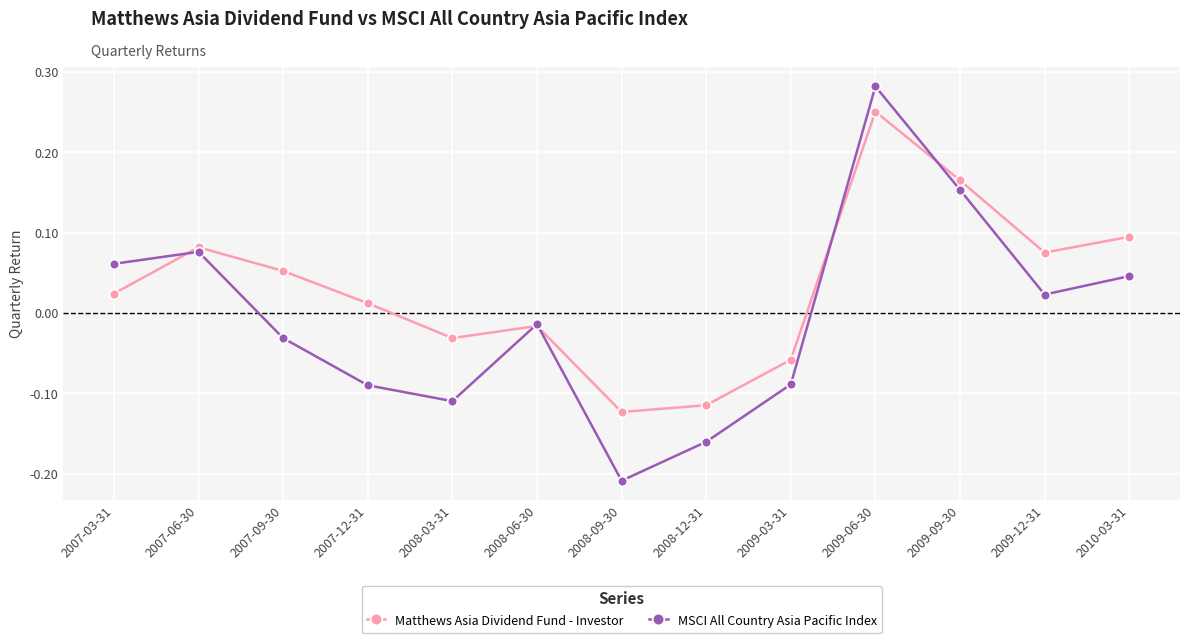

List the series in order of their overall mean, lowest first.

MSCI All Country Asia Pacific Index, Matthews Asia Dividend Fund - Investor